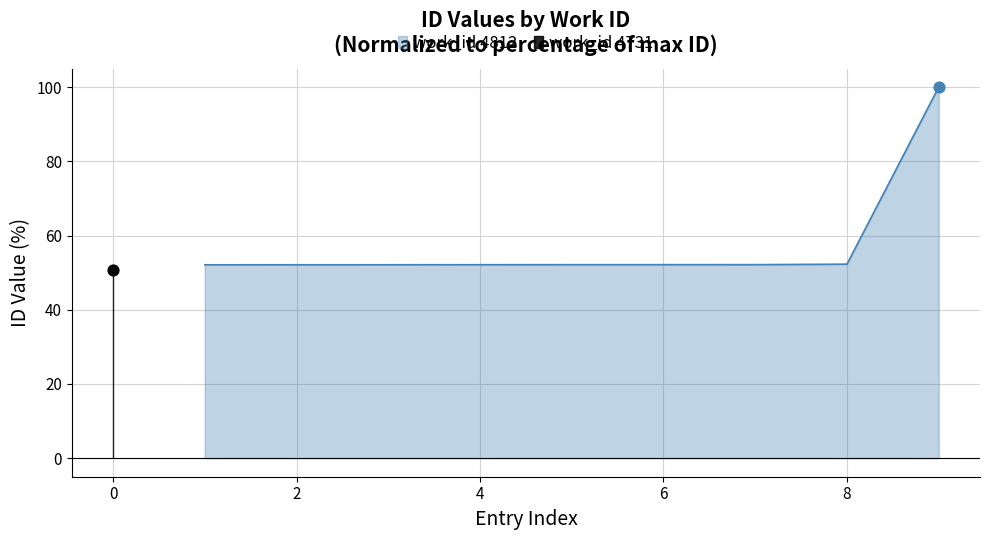

What is the highest value of the work_id 4812 series?

100.0